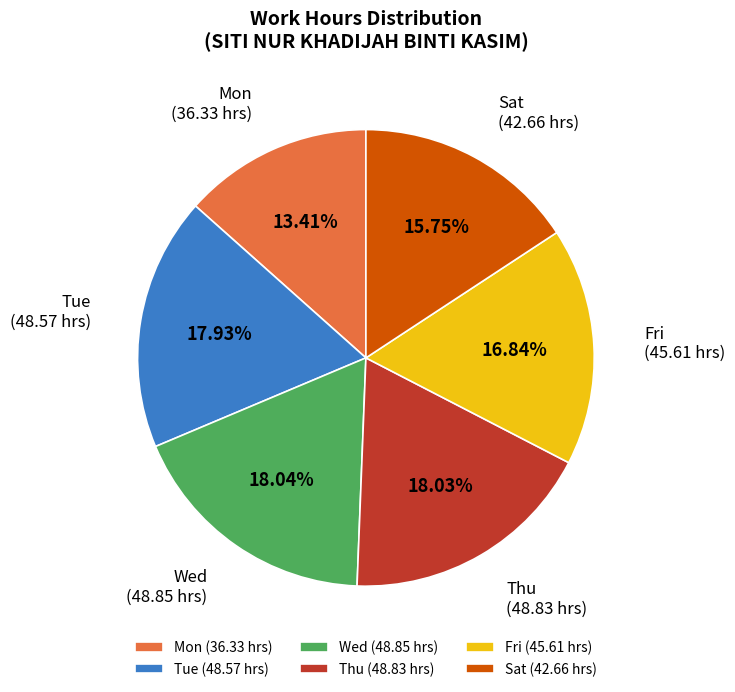

What is the ratio of the value at Thu to the value at Tue?

1.0